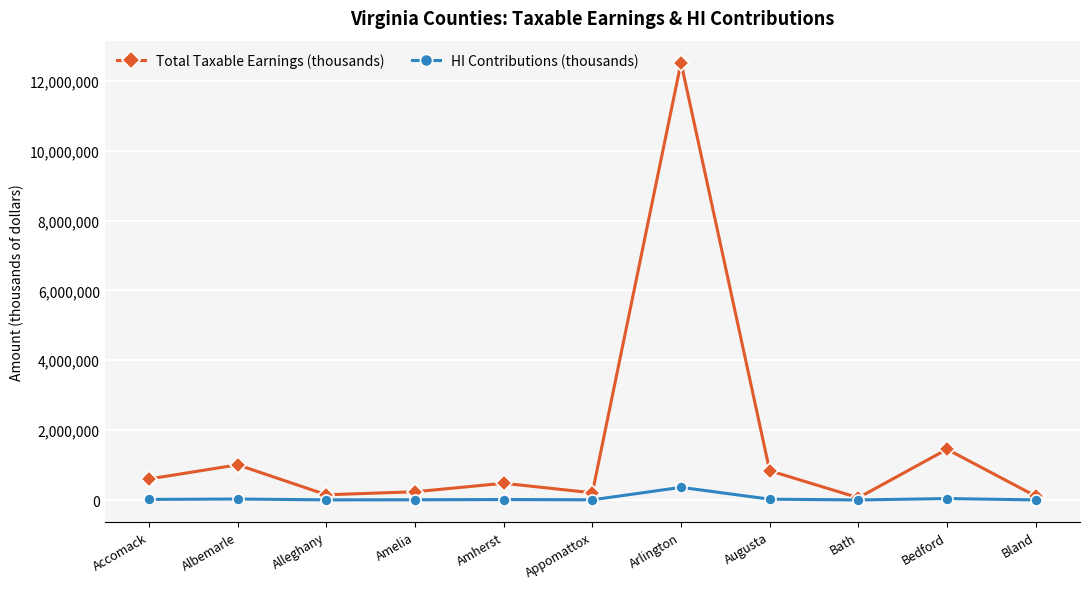

In Total Taxable Earnings (thousands), how many points are higher than both neighbors (excluding endpoints)?

4